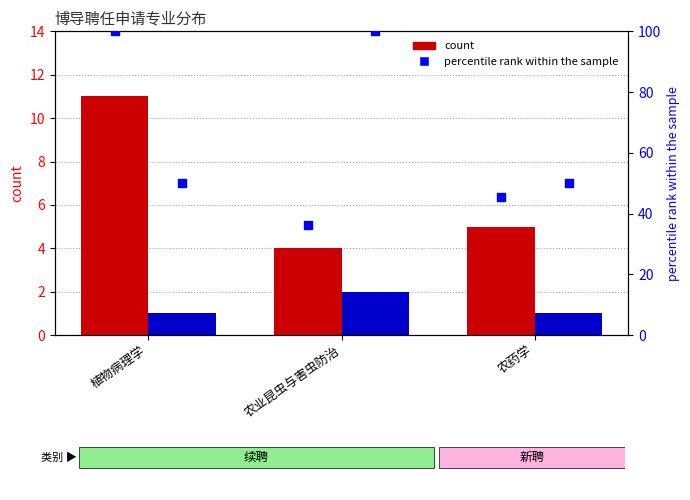

Which series has the largest total across all categories?

percentile rank within sample